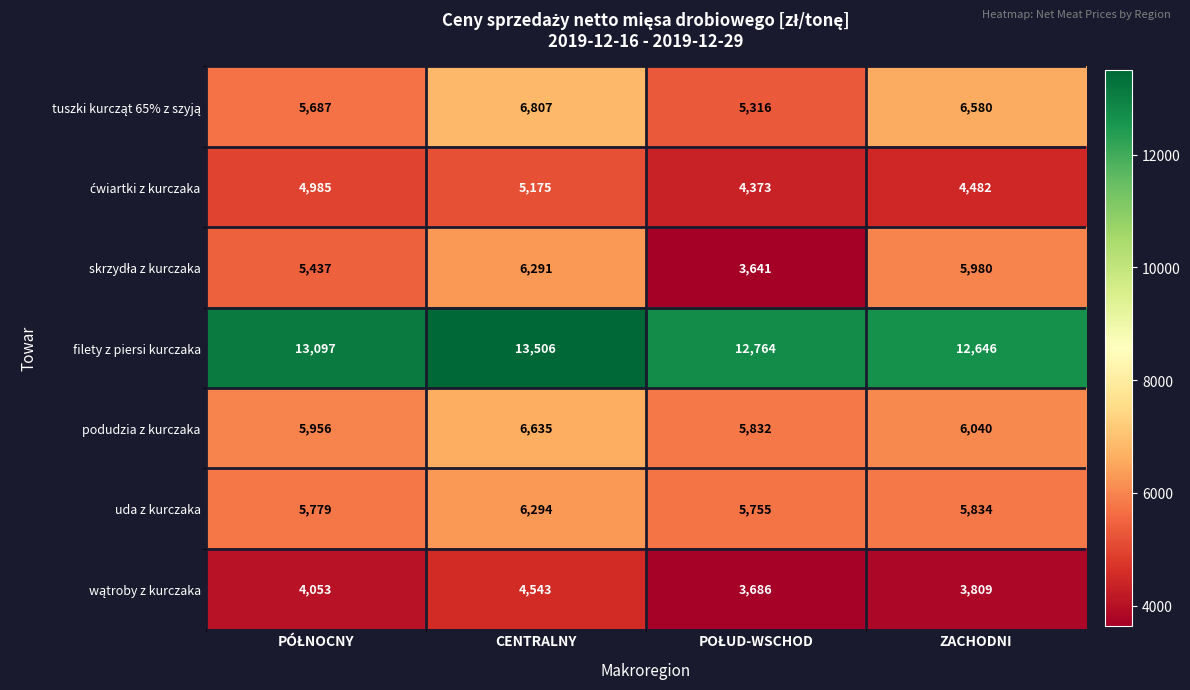

True or false: filety z piersi kurczaka has a value of 12646 at ZACHODNI.

True